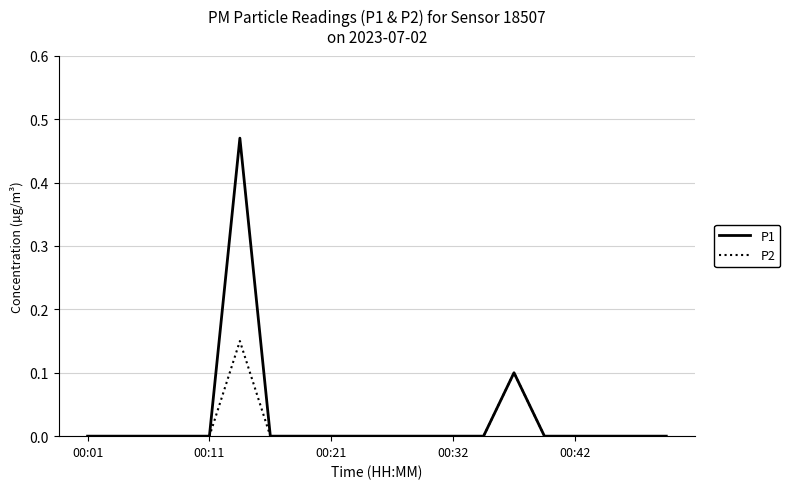

List the series in order of their peak value, highest first.

P1, P2